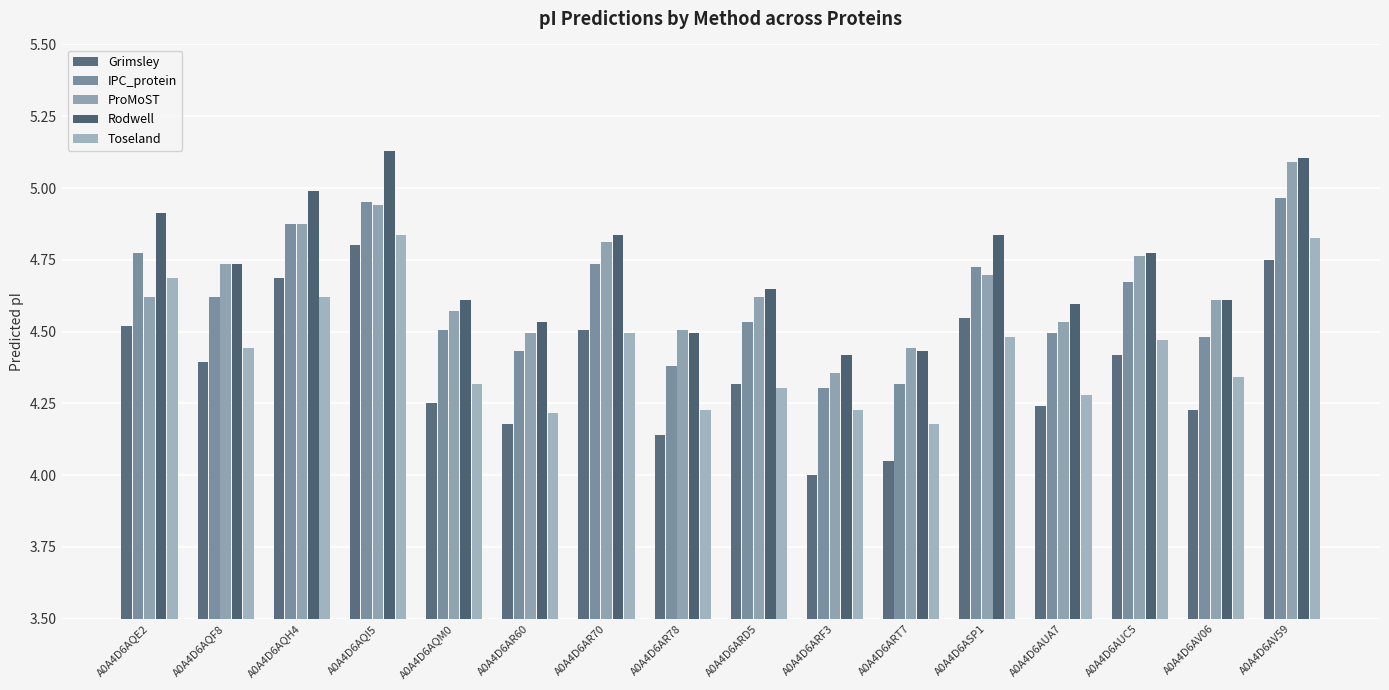

Is the value of Toseland at A0A4D6AQE2 greater than the value of Rodwell at A0A4D6AQI5?

No